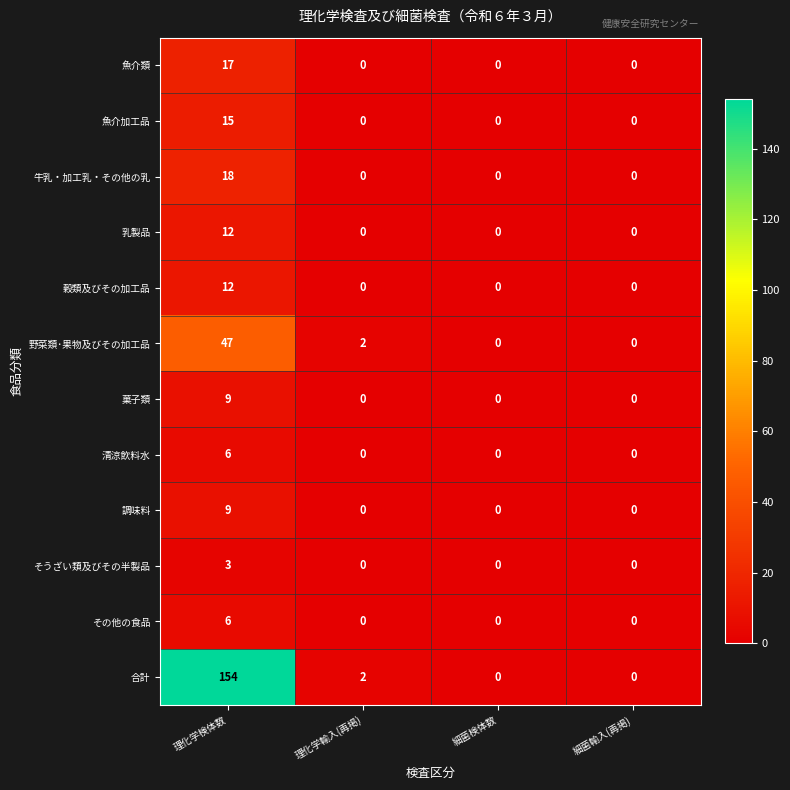

What is the average value of the 乳製品 series?

3